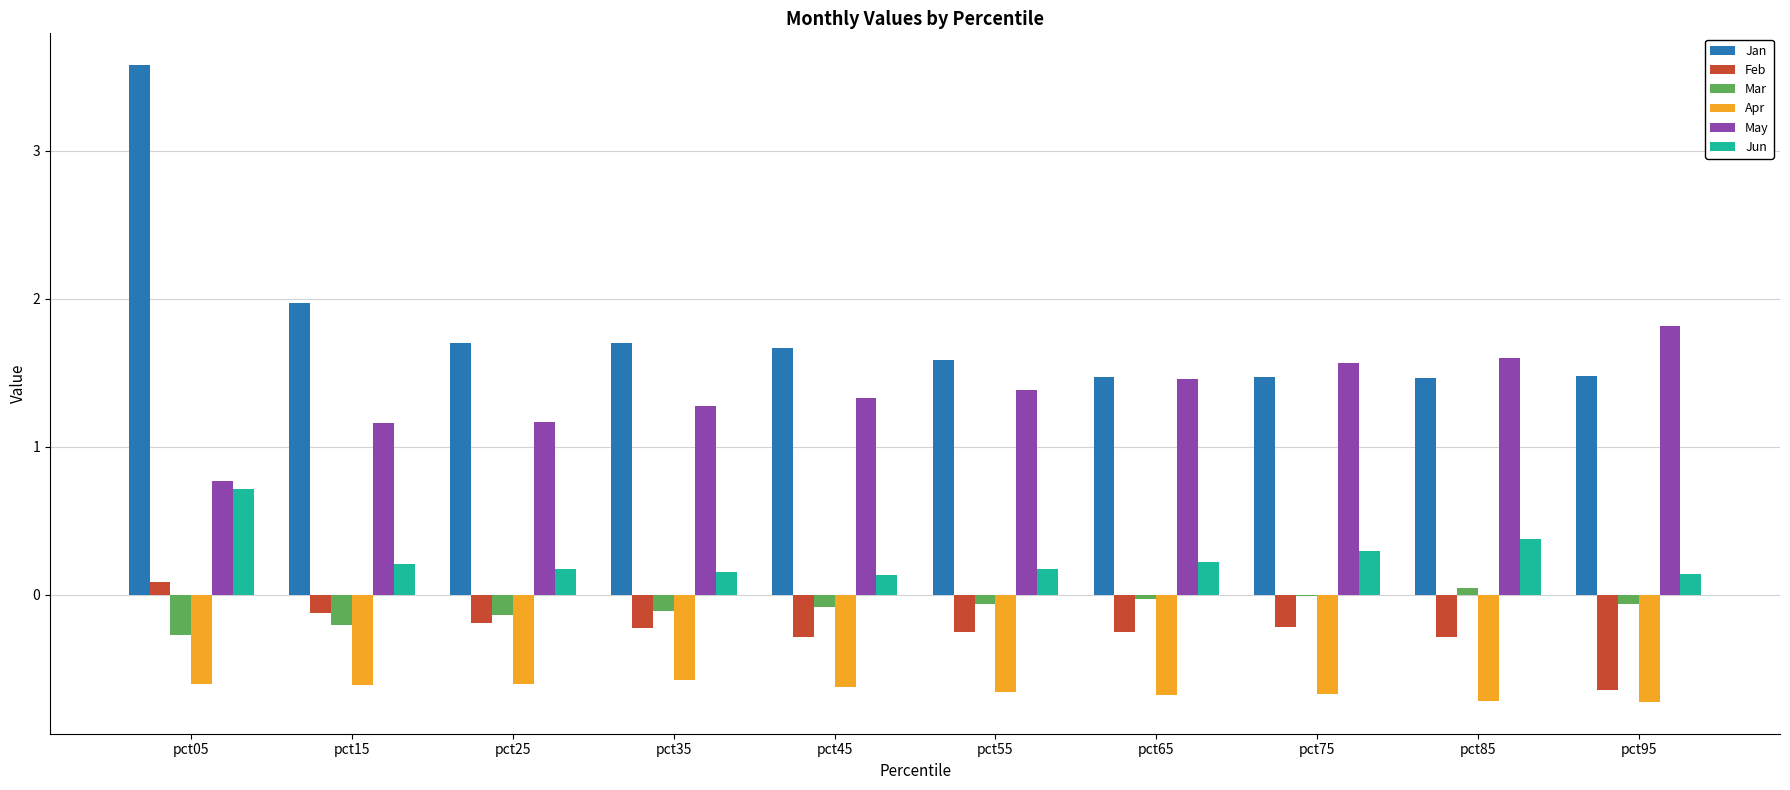

Which series changed the most between pct05 and pct45?

Jan